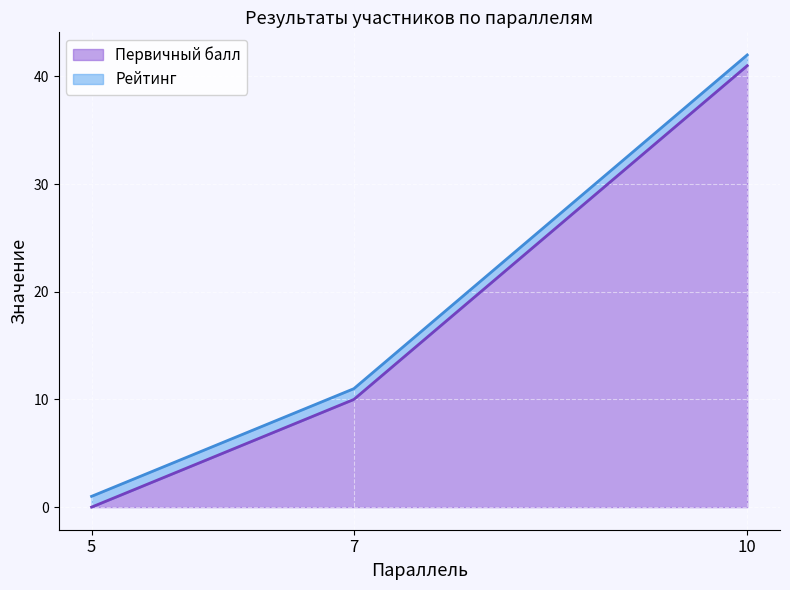

Does the chart display data point markers on the line(s)?

No